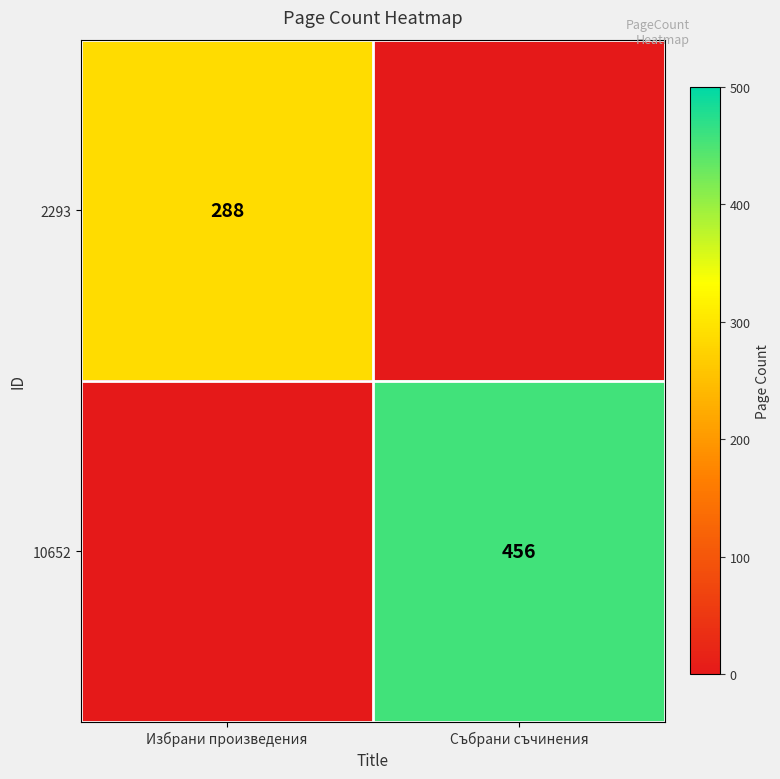

The value of 10652 at Събрани съчинения is 456. True or false?

True